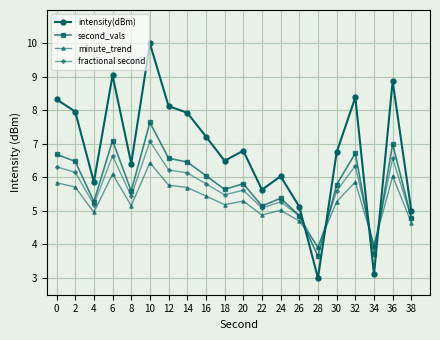

The value of intensity(dBm) at 16 is 7.2. True or false?

True